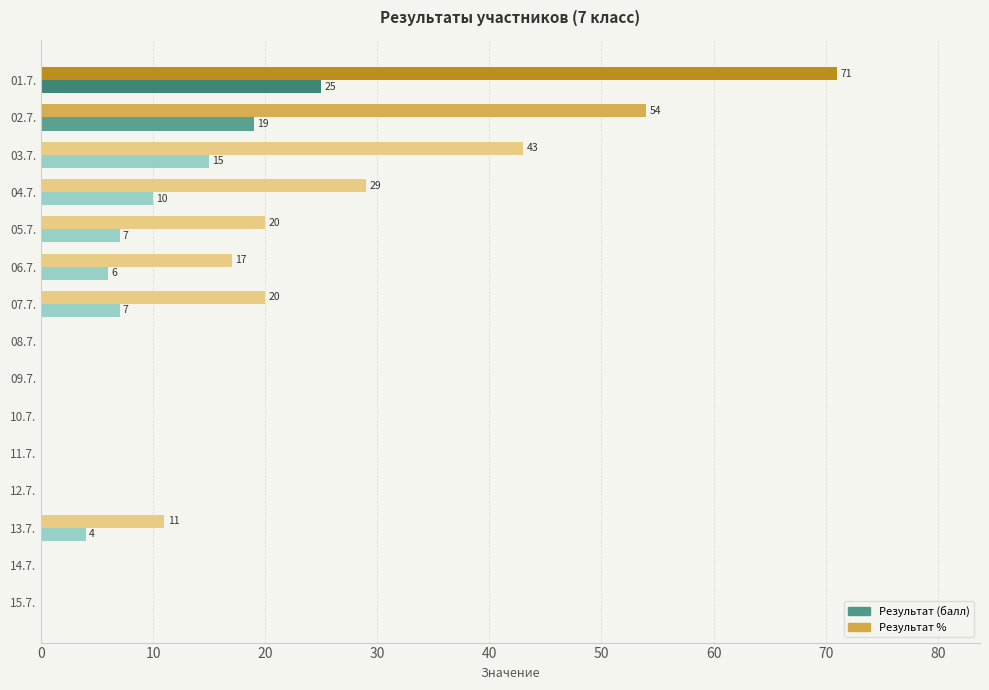

What is the greatest value displayed?

71